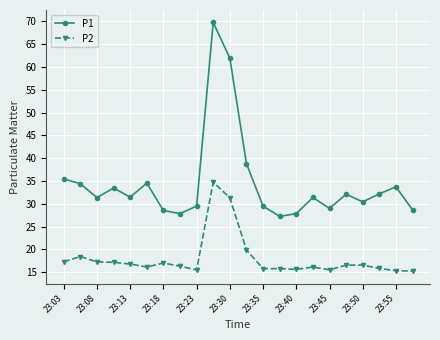

Which series has the largest range (max minus min)?

P1